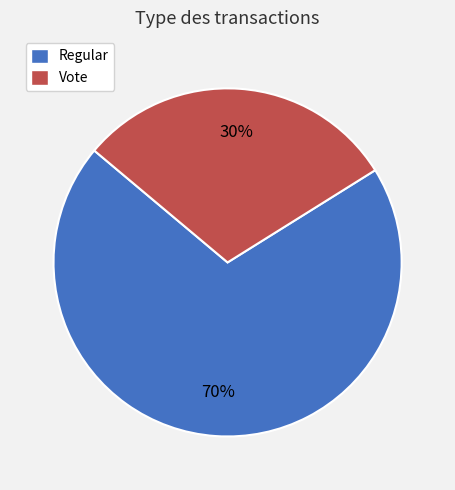

Rank the categories by value from lowest to highest.

Vote, Regular